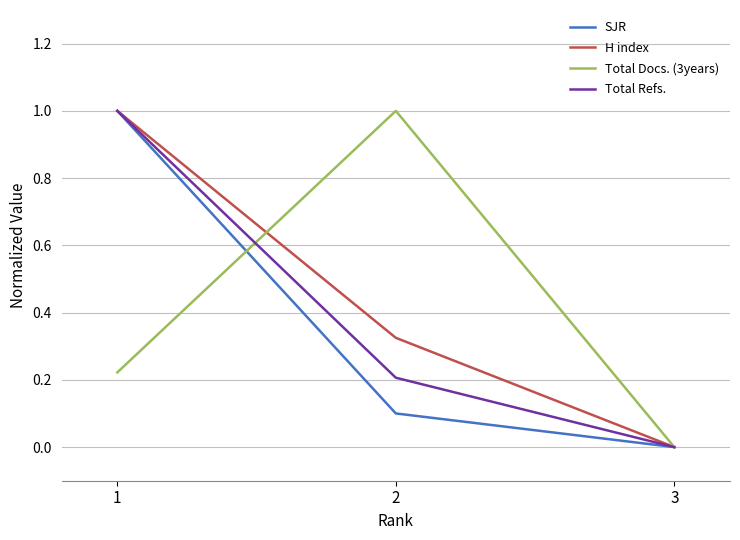

Is the value of Total Refs. at 1 greater than the value of Total Docs. (3years) at 3?

Yes